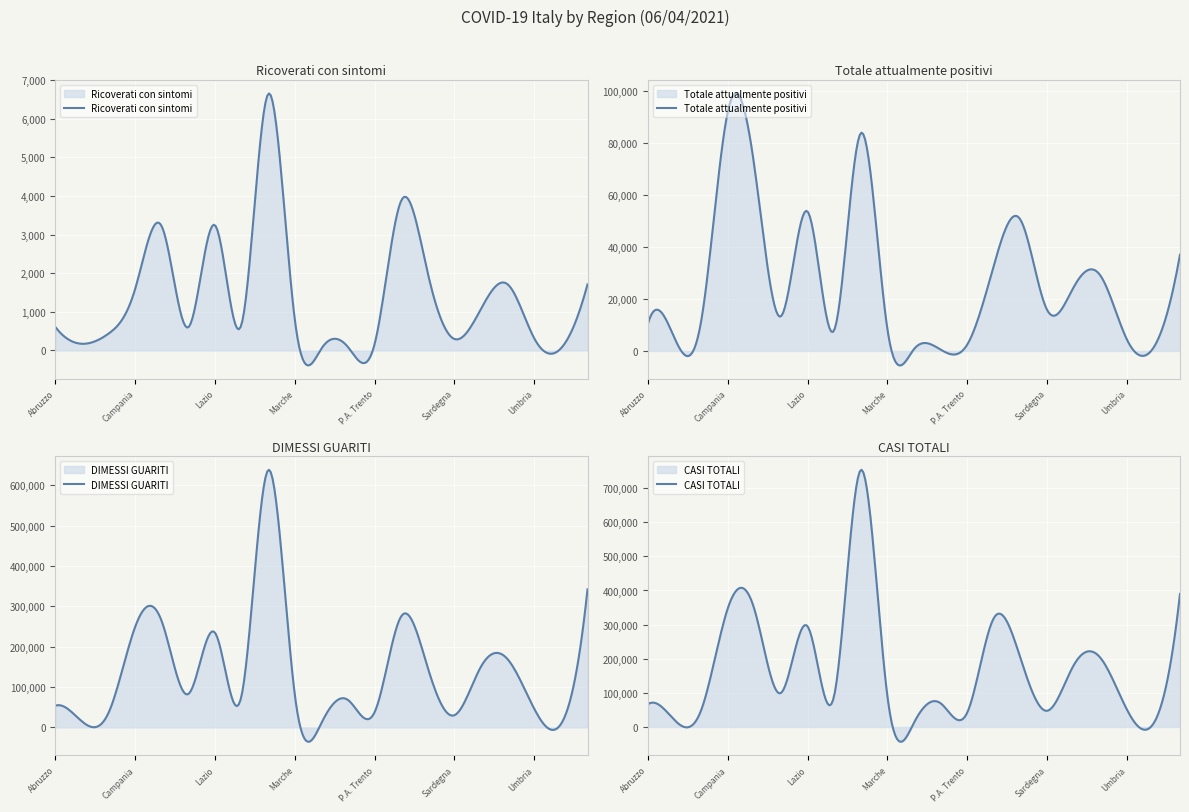

How many values in the Totale attualmente positivi series exceed 13322?

10